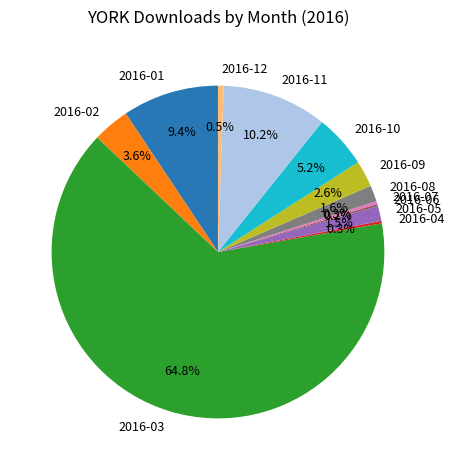

The 2016-10 slice represents 13% of the pie. True or false?

False